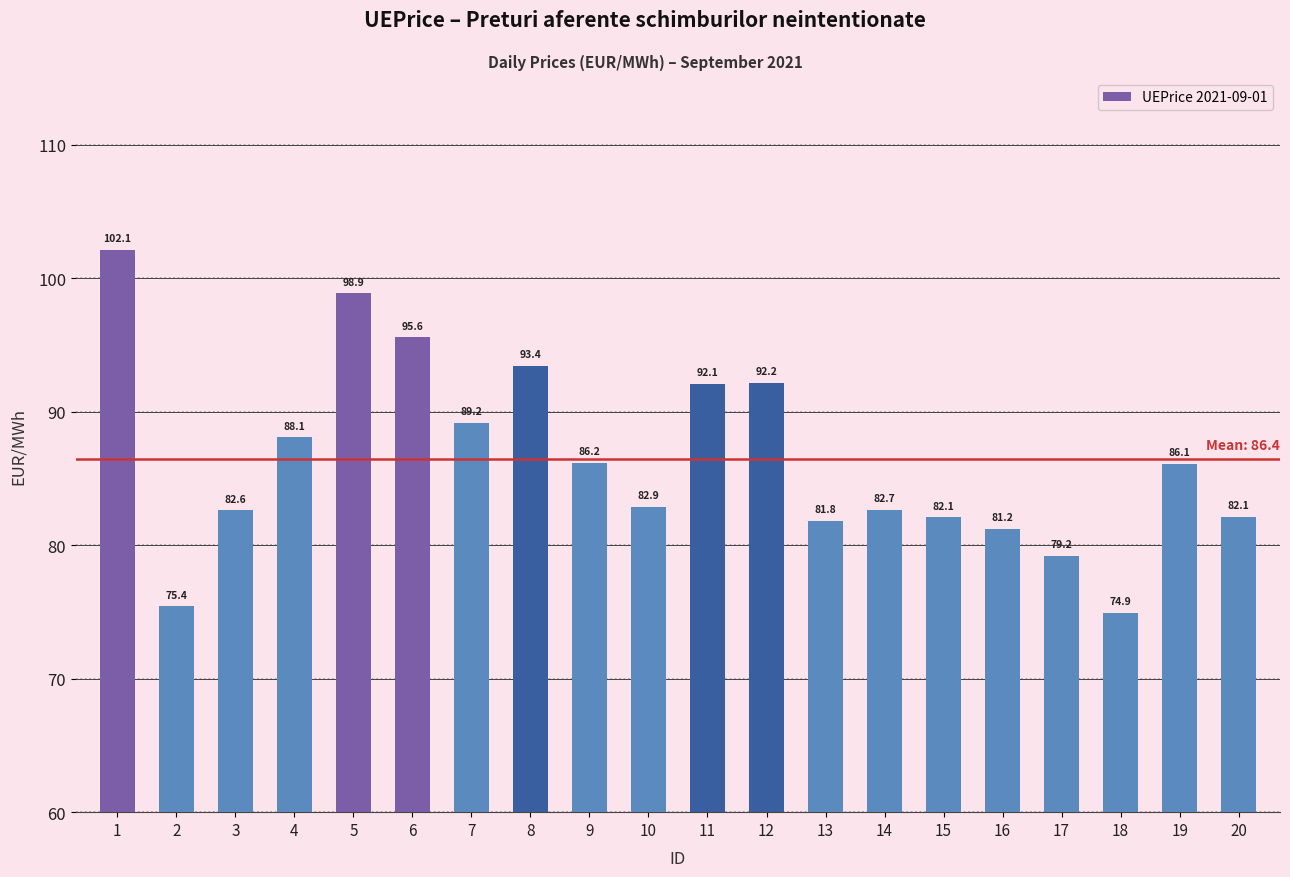

How many values are below 86?

10